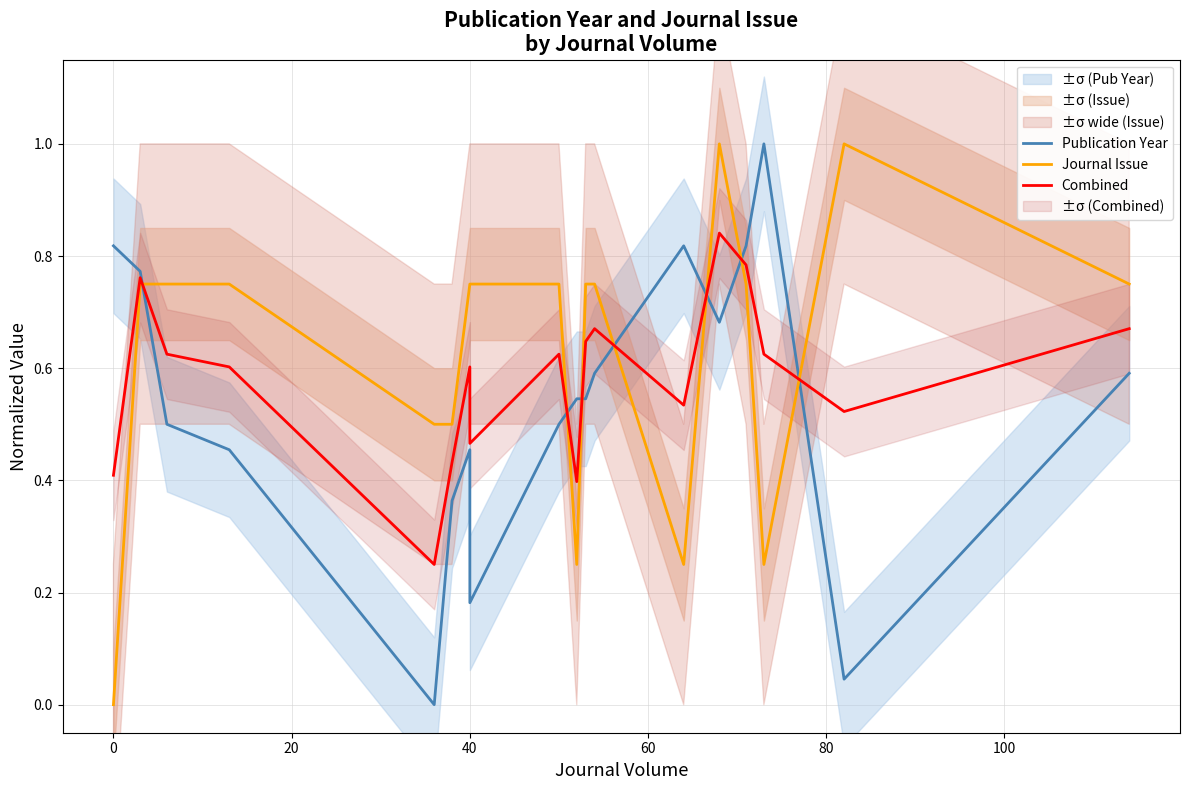

The value of Combined at 0 is 1.2. True or false?

False